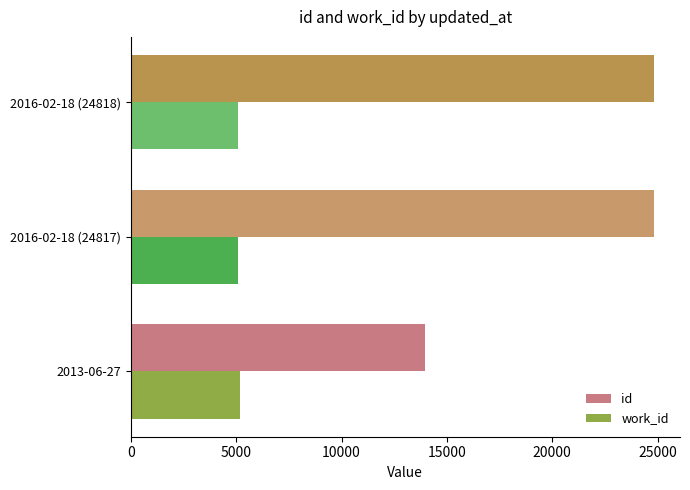

Is the value of work_id at 2016-02-18 (24817) greater than the value of id at 2016-02-18 (24818)?

No